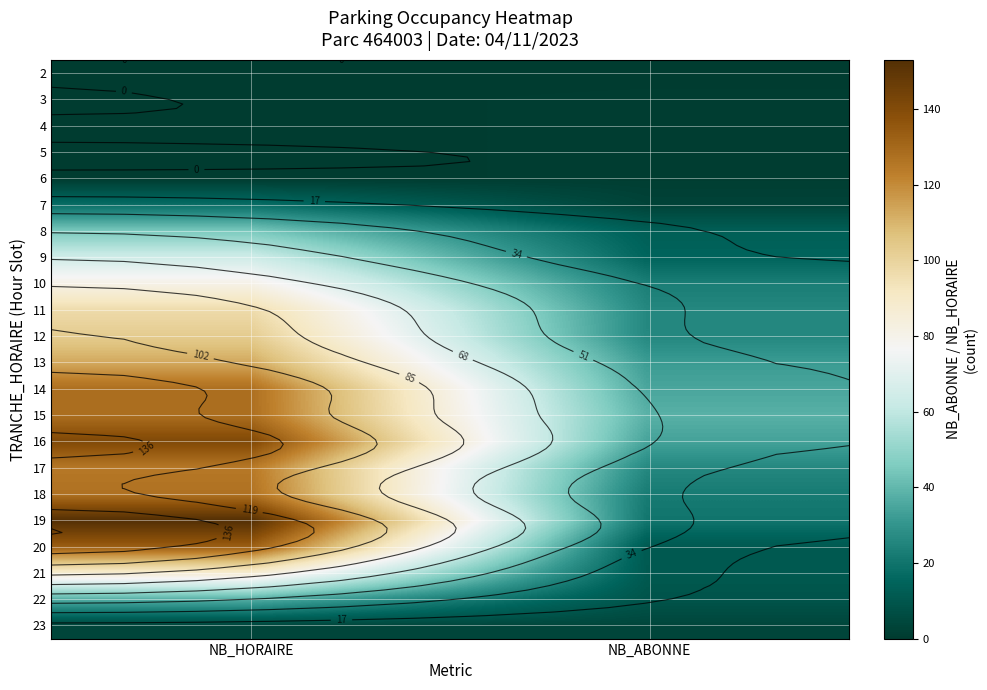

Read the 13 value at NB_HORAIRE.

113